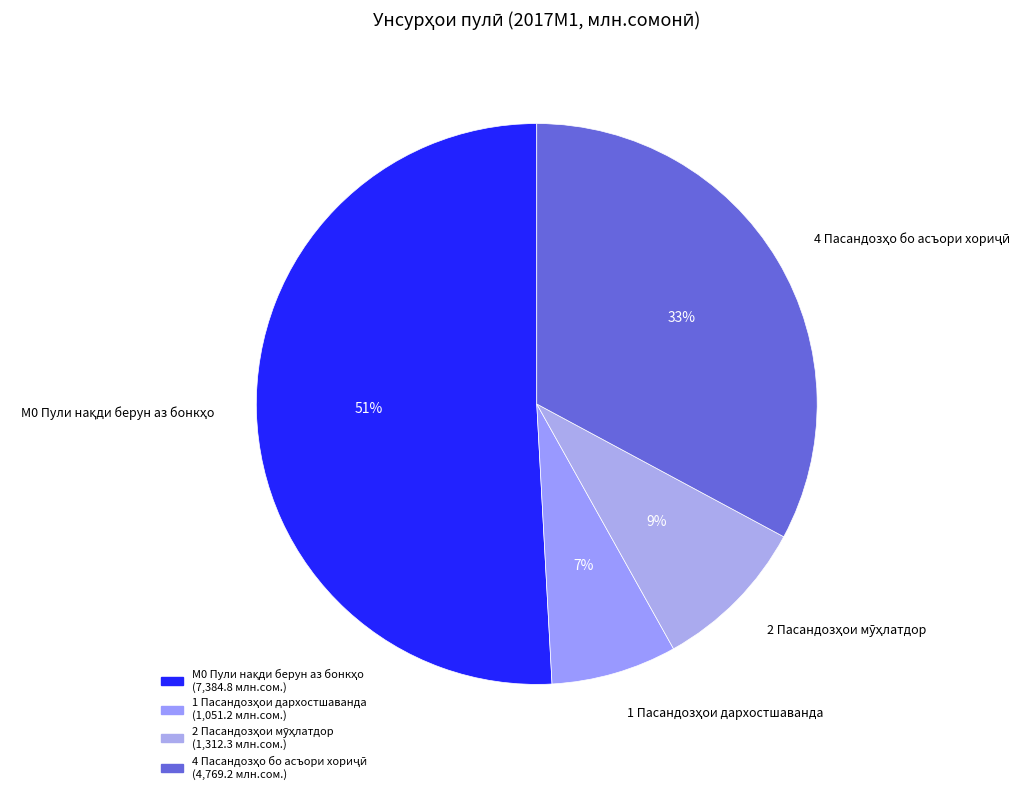

To the nearest percent, what is the difference between the largest and smallest slice percentages?

44%